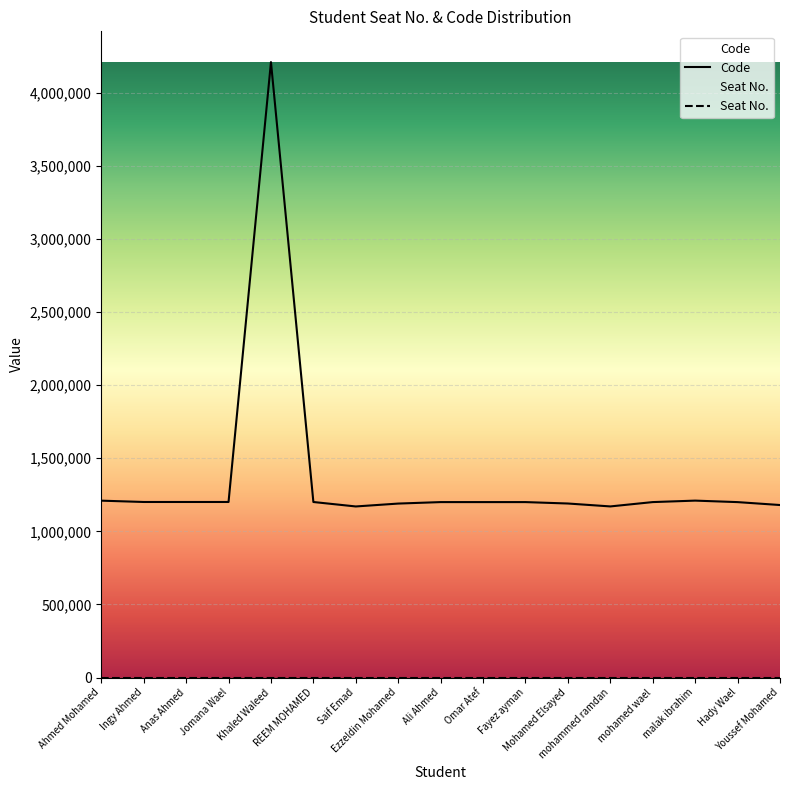

True or false: Code and Seat No. intersect in this chart.

False